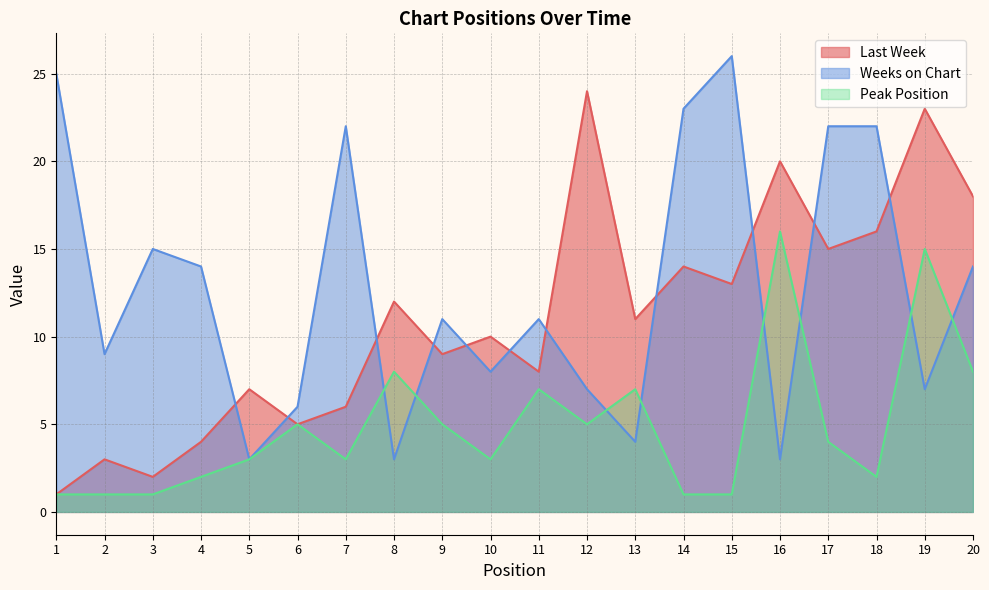

What is the approximate value of Weeks on Chart at 15?

26